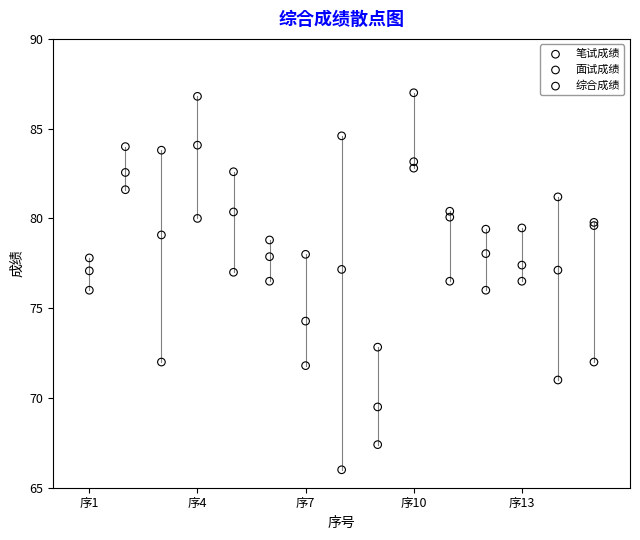

Which series reaches the minimum Y coordinate?

笔试成绩